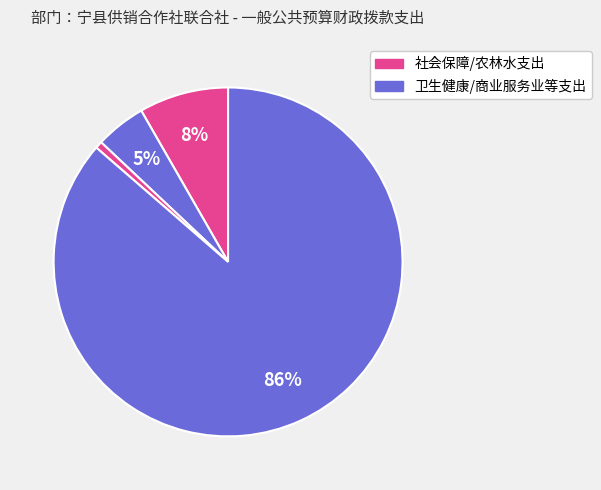

To the nearest percent, what is the average slice percentage?

25%